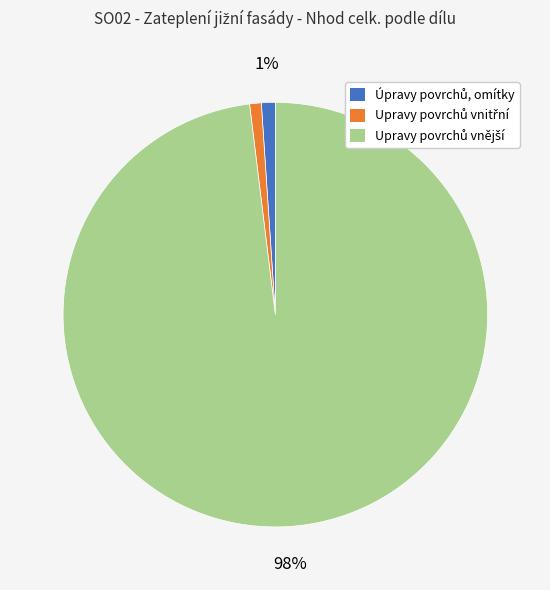

Count the number of slices in the pie.

3